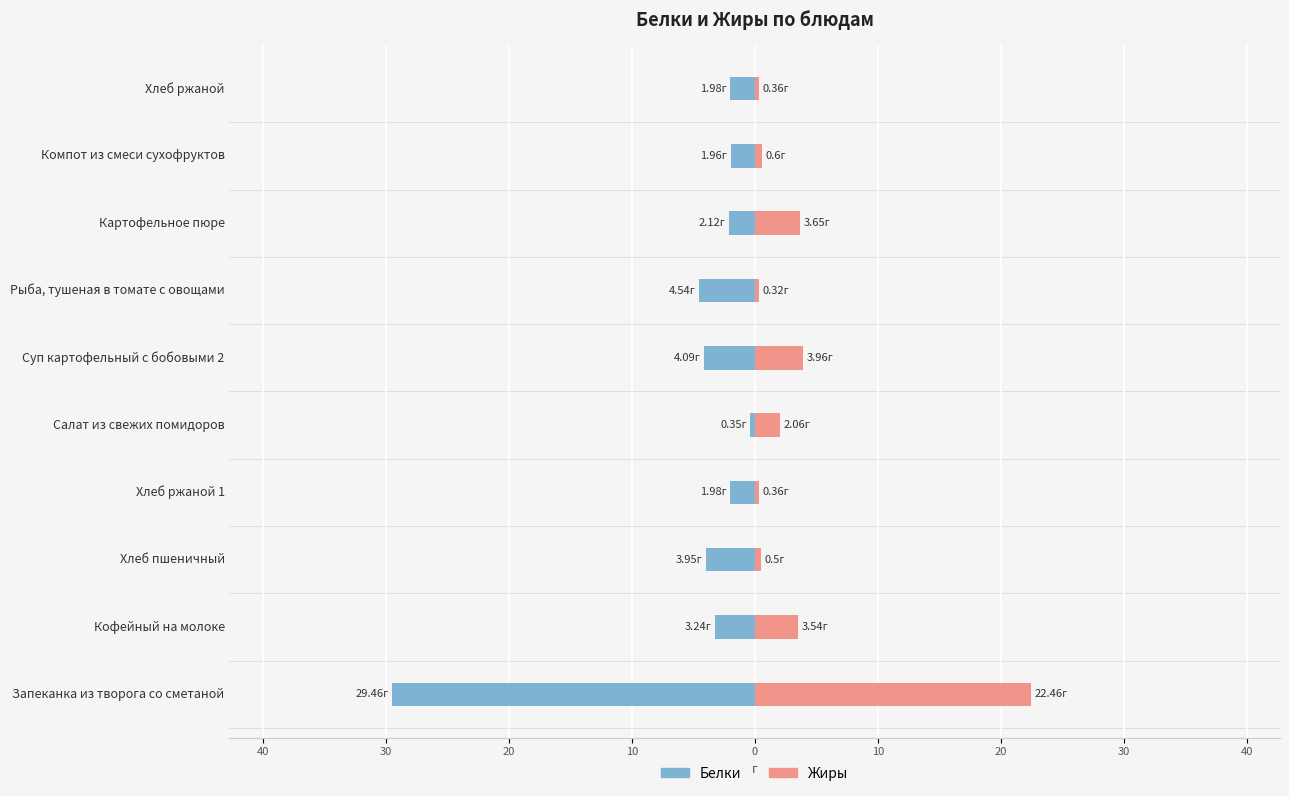

What are all the series names shown in the legend?

Белки, Жиры